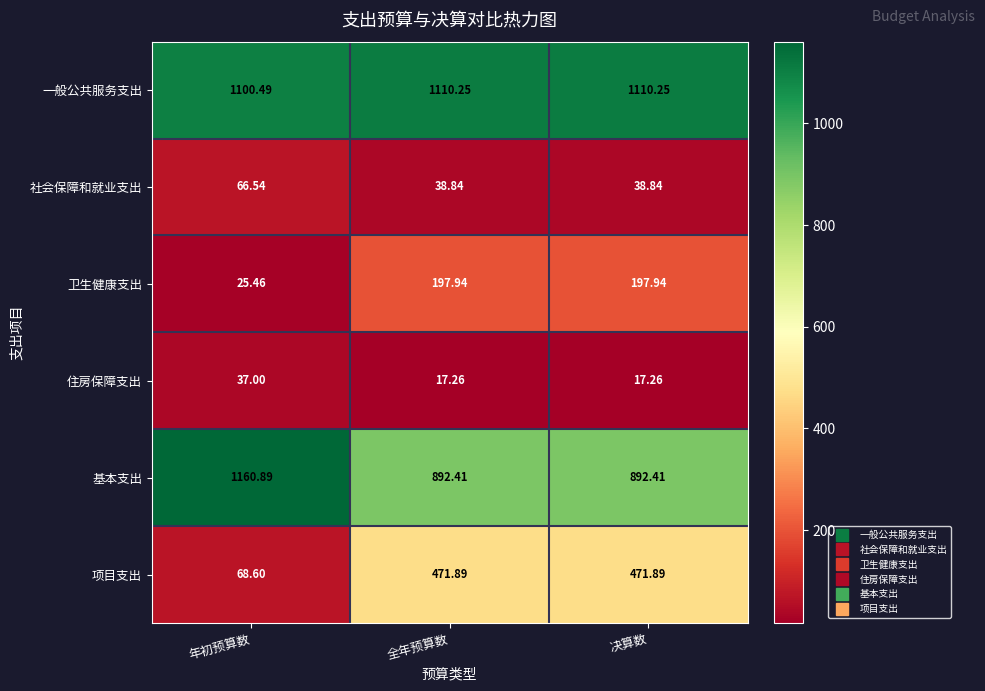

At how many categories does at least one series exceed 562?

3